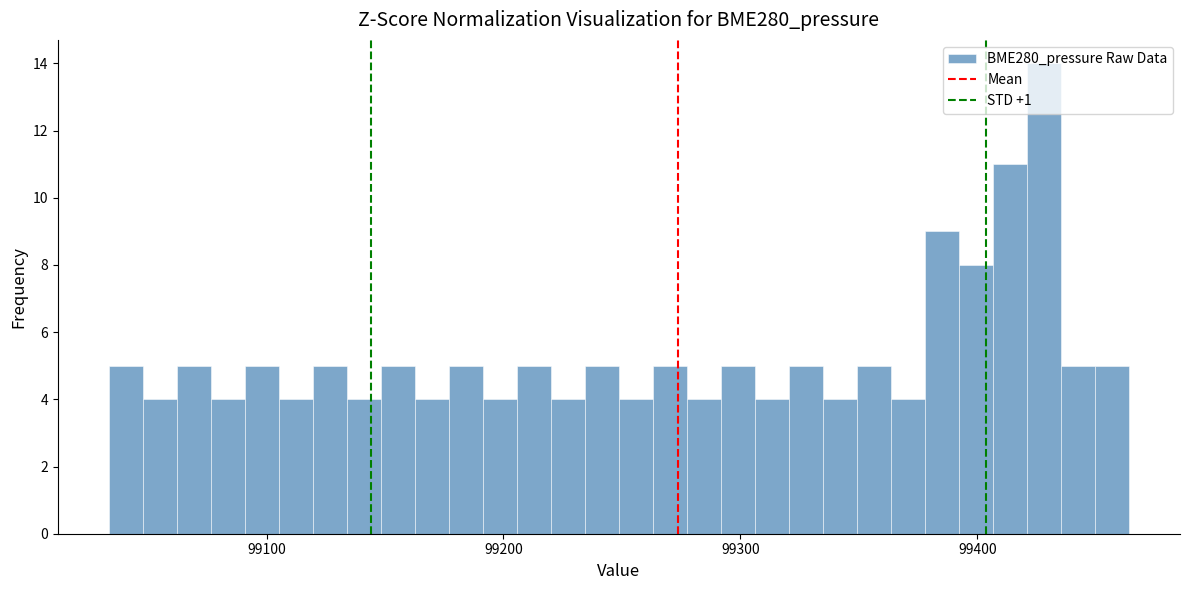

Around what value on the x-axis is the tallest bar? Give the approximate position of its centre, as read against the axis.

99430